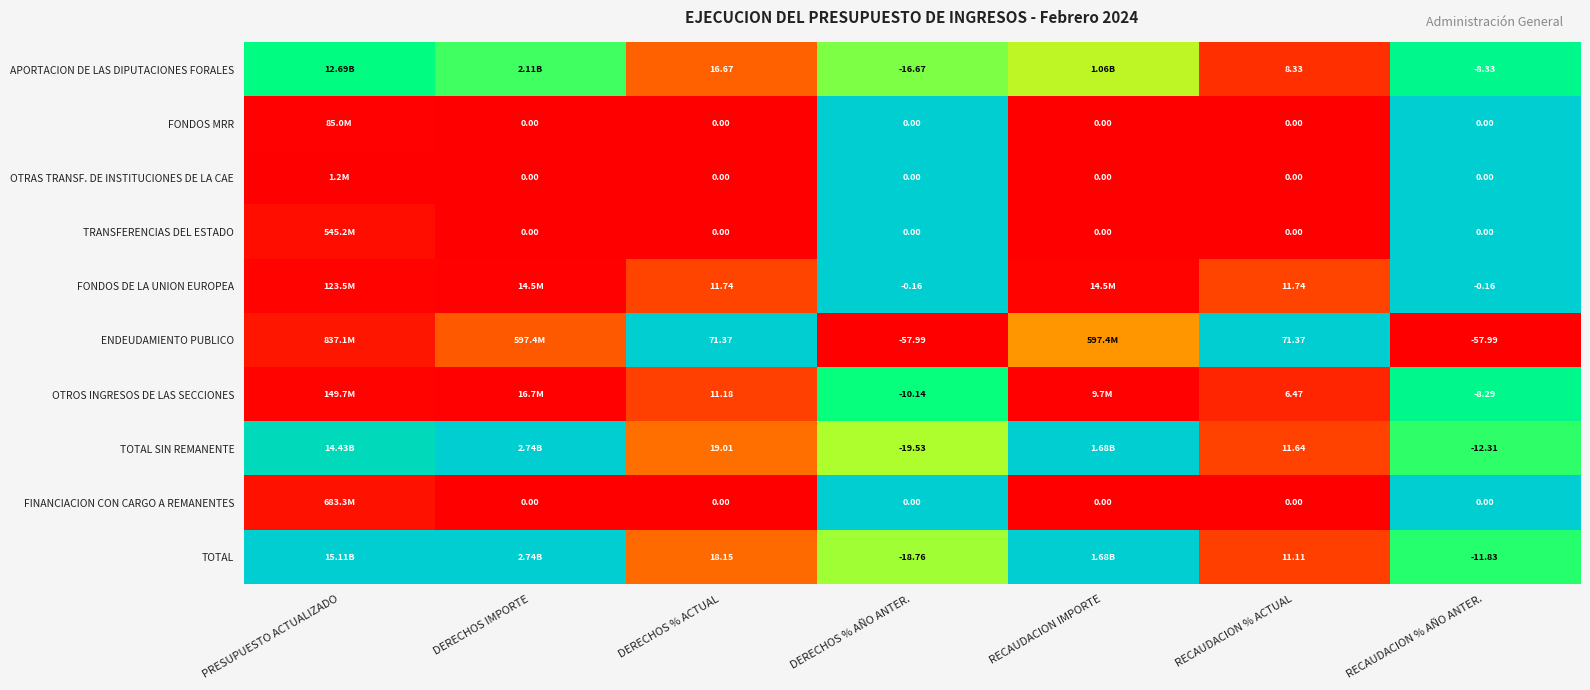

The value of TRANSFERENCIAS DEL ESTADO at RECAUDACION % ACTUAL is 0.0. True or false?

True